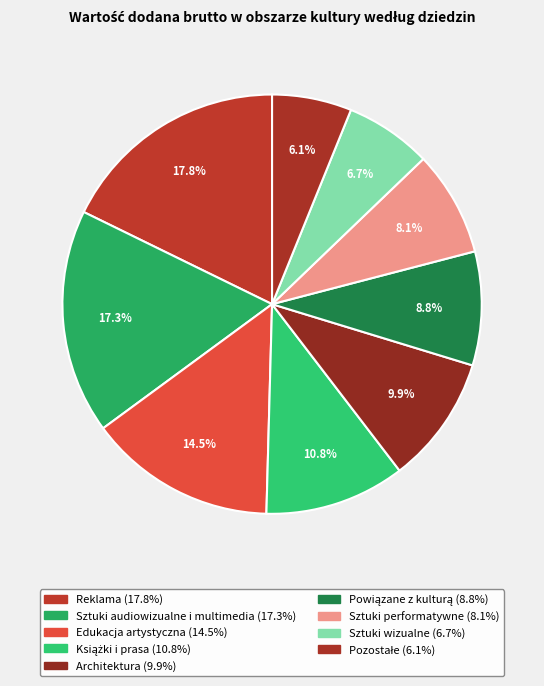

How many segments does this pie chart have?

9